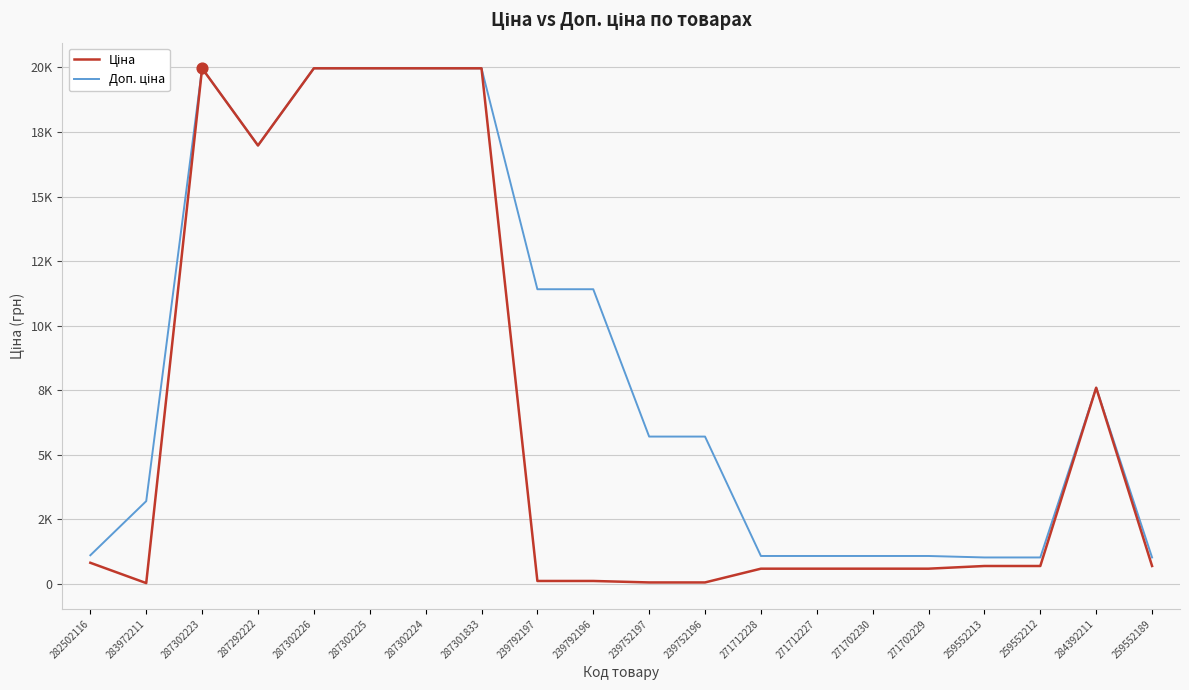

At how many categories does at least one series exceed 5929?

9